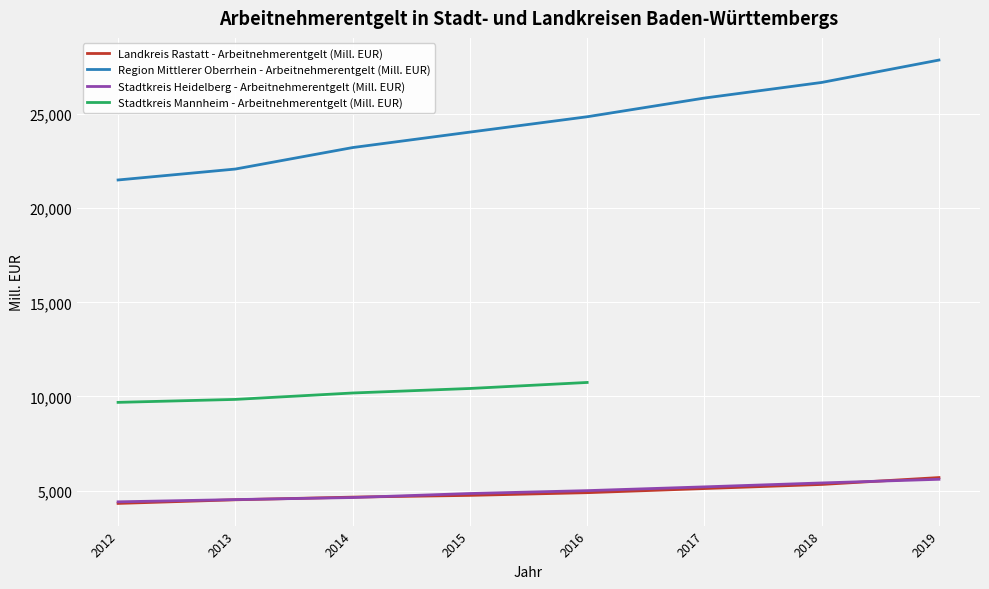

Which series has the largest total across all categories?

Region Mittlerer Oberrhein - Arbeitnehmerentgelt (Mill. EUR)